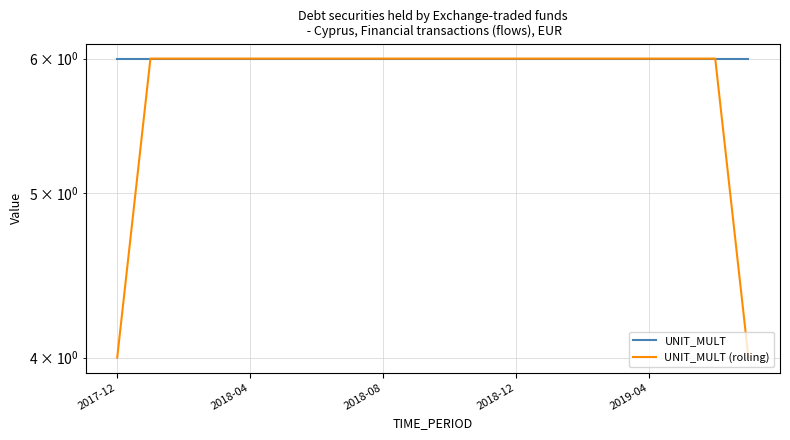

At which label does UNIT_MULT (rolling) reach its peak?

2018-04